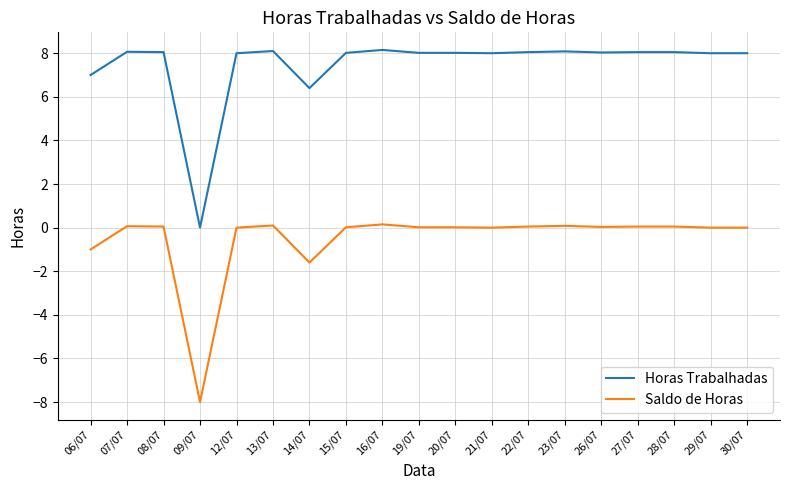

What is the total value across all series at 12/07?

8.0